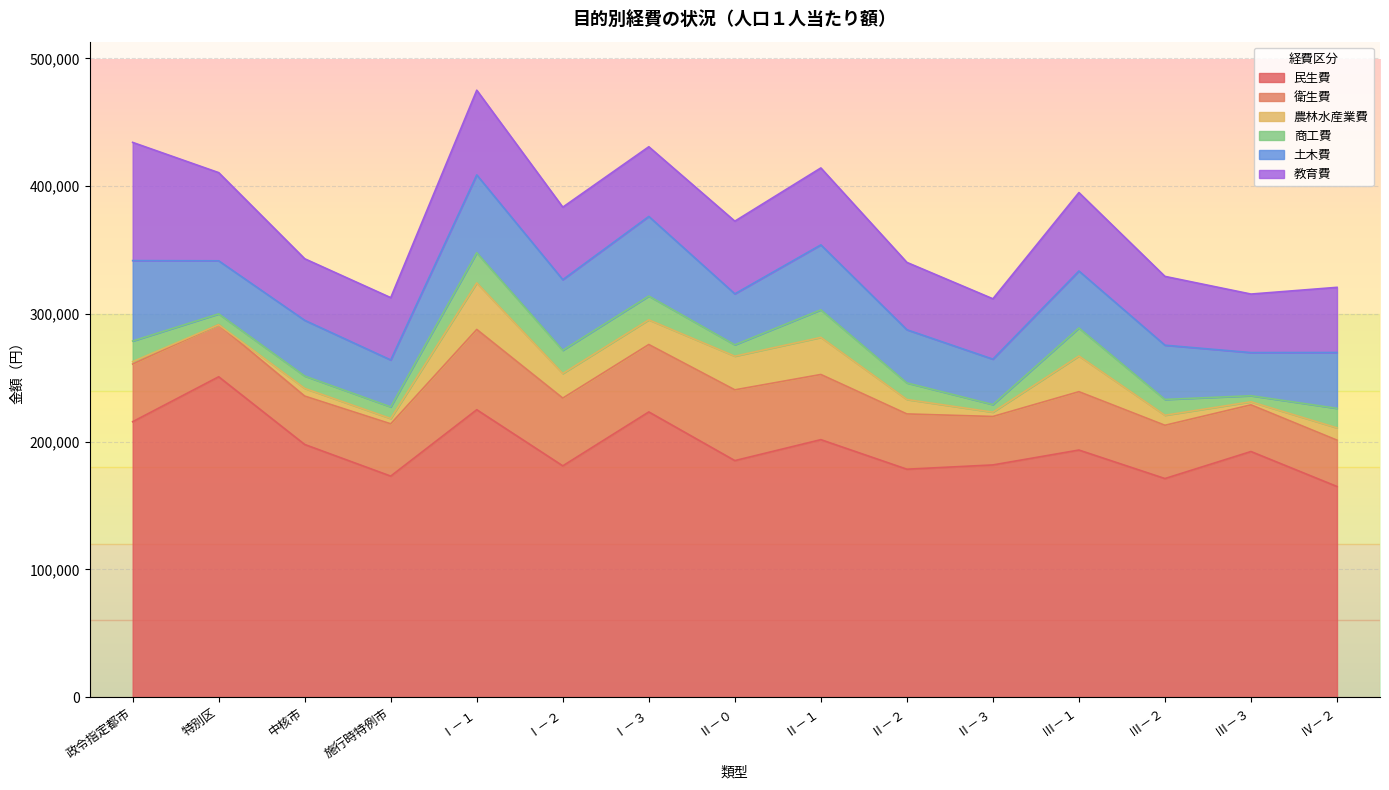

What is the sum of the 教育費 values at Ⅲ－１ and Ⅱ－２?

114131